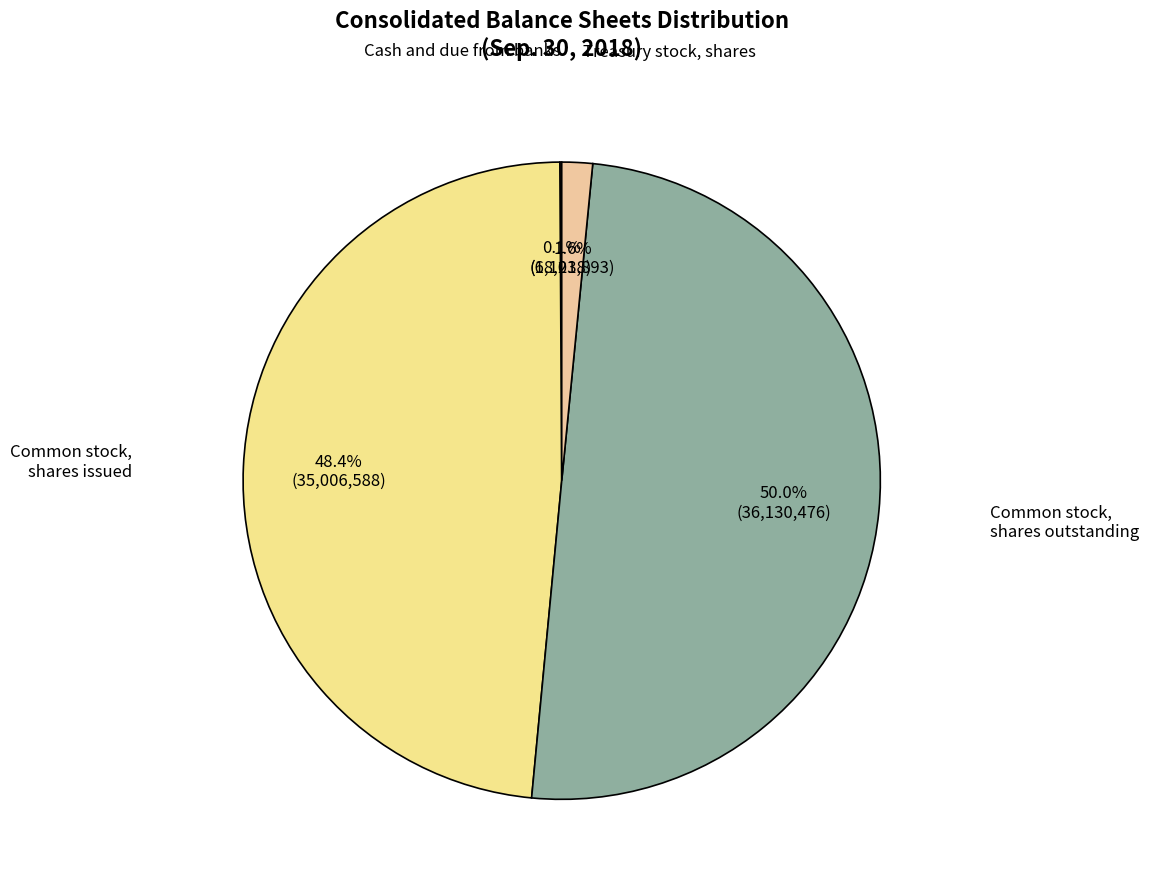

Between Treasury stock, shares and Common stock, shares outstanding, which is larger?

Common stock, shares outstanding